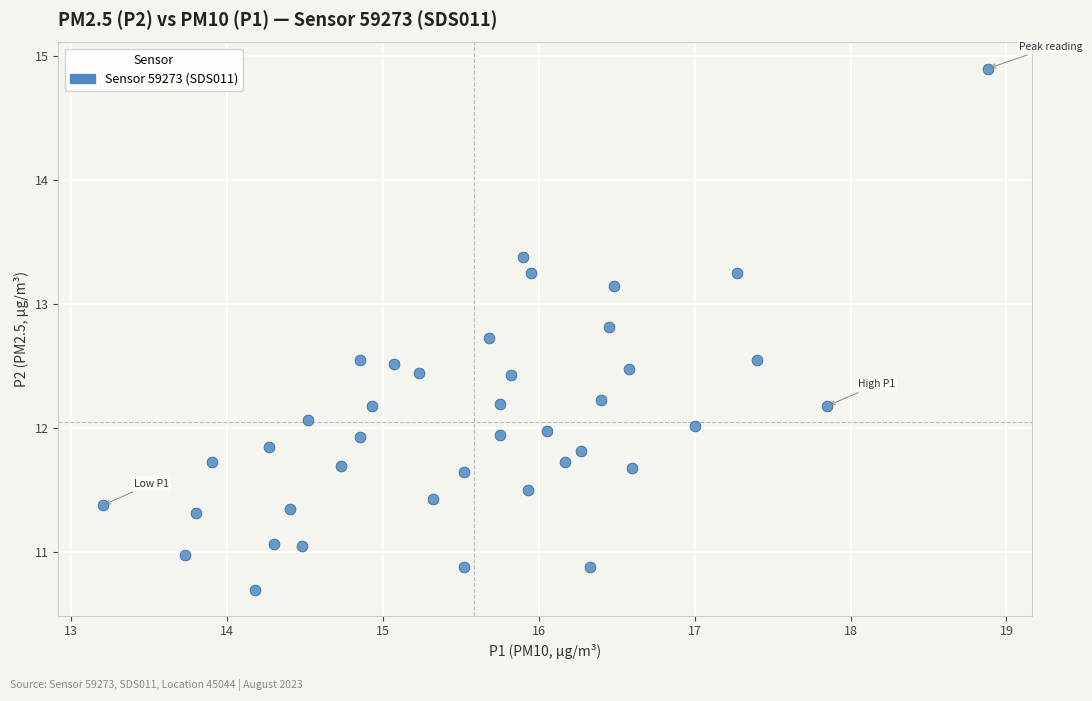

What is the range of X values (max minus min)?

5.7